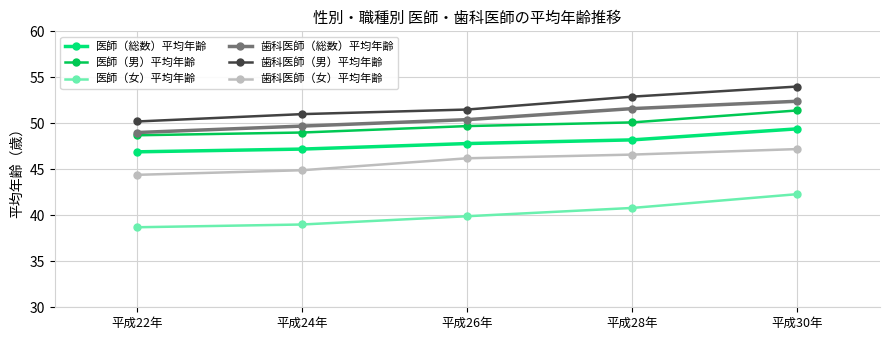

What is the difference between the second highest and minimum values in the 歯科医師（女）平均年齢 series?

2.2